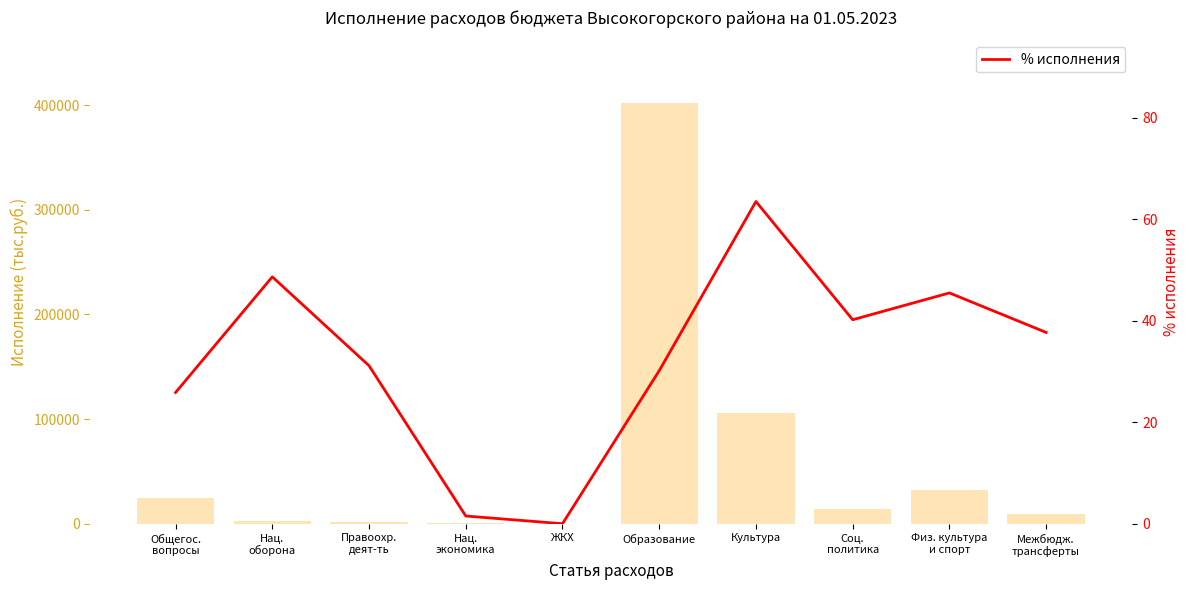

Is the value of Исполнение за 2023 год at Правоохр.
деят-ть greater than the value of % исполнения at Межбюдж.
трансферты?

Yes